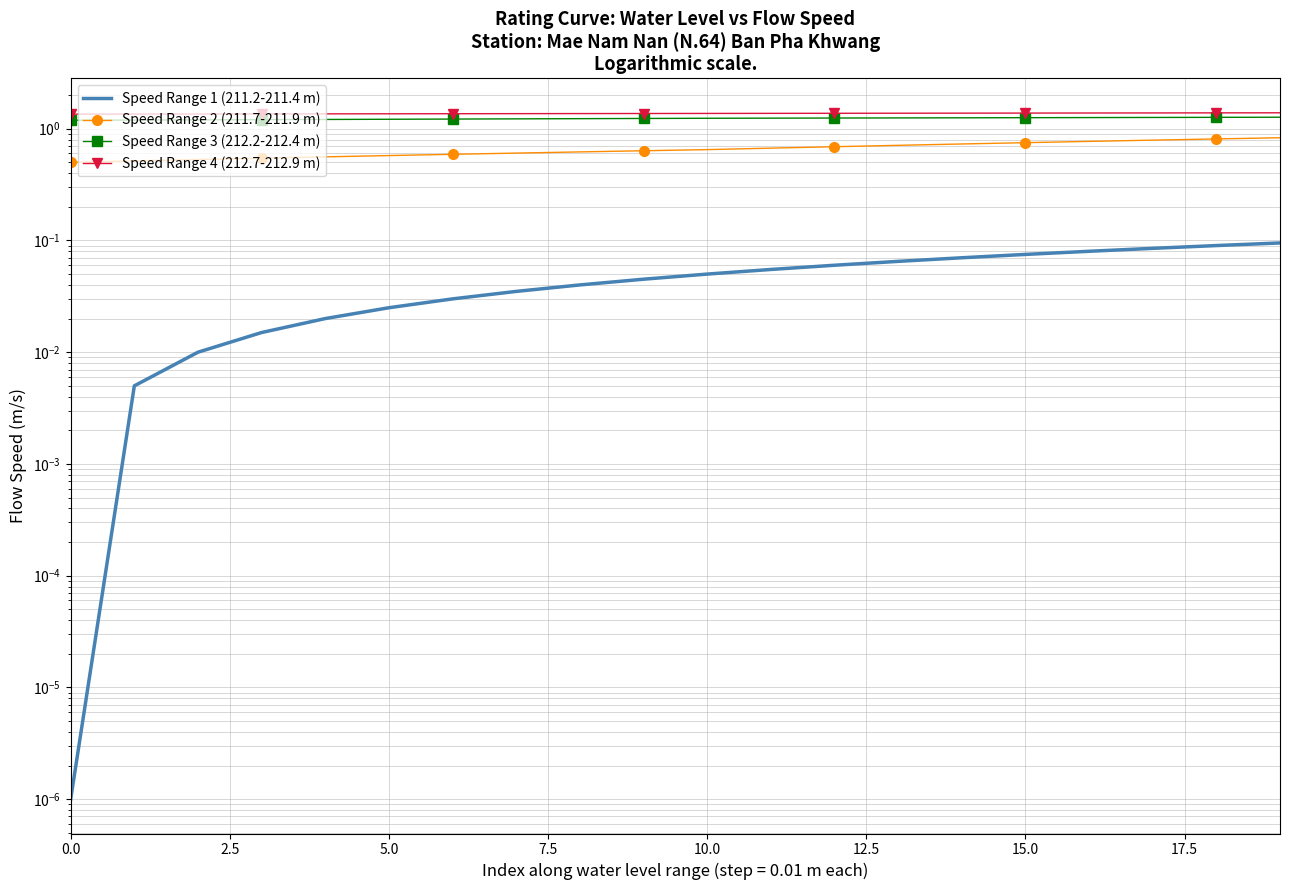

The value of Speed Range 1 (211.2-211.4 m) at 5.0 is 0.0. True or false?

False